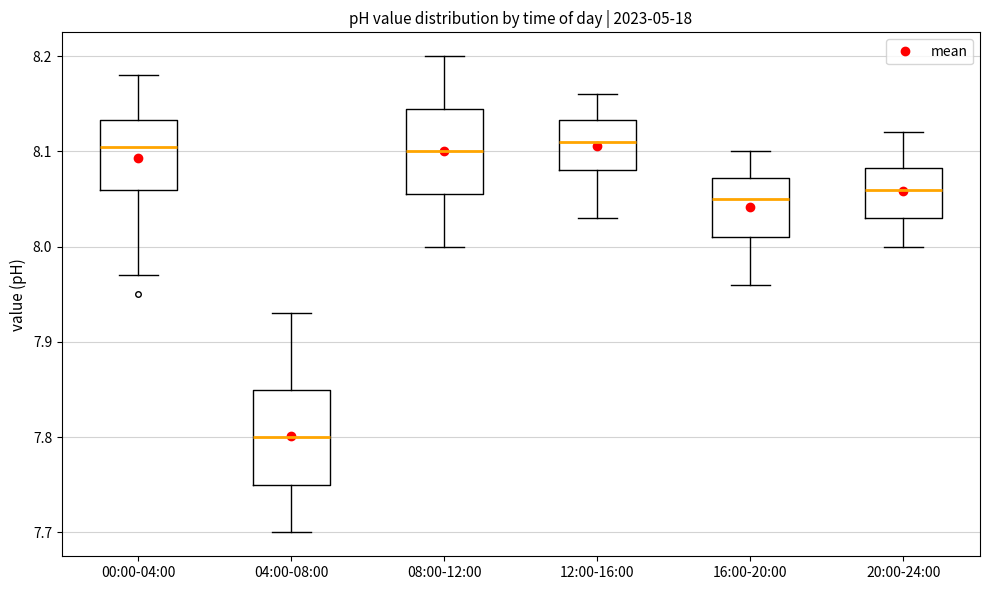

Reading left to right, read every box against the y-axis: the position of its median line, the range the box covers, and the ends of its whiskers. The values are not printed on the chart, so give them approximately, as read against the axis.

00:00-04:00: median 8.11, box 8.06 to 8.13, whiskers 7.97 to 8.18
04:00-08:00: median 7.80, box 7.75 to 7.85, whiskers 7.70 to 7.93
08:00-12:00: median 8.10, box 8.06 to 8.15, whiskers 8.00 to 8.20
12:00-16:00: median 8.11, box 8.08 to 8.13, whiskers 8.03 to 8.16
16:00-20:00: median 8.05, box 8.01 to 8.07, whiskers 7.96 to 8.10
20:00-24:00: median 8.06, box 8.03 to 8.08, whiskers 8.00 to 8.12